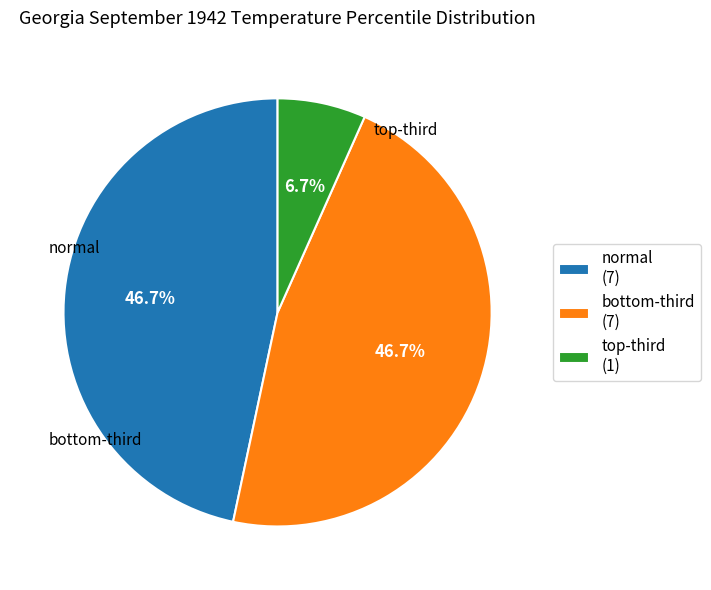

To the nearest percent, what portion does normal represent?

47%